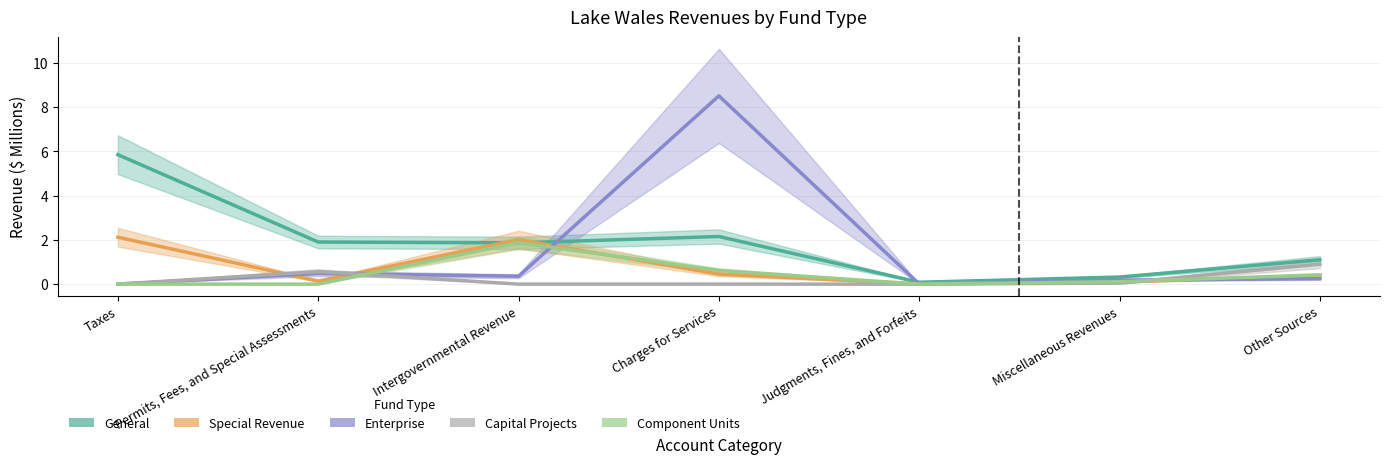

Reading left to right, what are all the values shown in this chart?

General: Taxes=5.8	Permits, Fees, and Special Assessments=1.9	Intergovernmental Revenue=1.9	Charges for Services=2.1	Judgments, Fines, and Forfeits=0.1	Miscellaneous Revenues=0.3	Other Sources=1.1
Special Revenue: Taxes=2.1	Permits, Fees, and Special Assessments=0.1	Intergovernmental Revenue=2.0	Charges for Services=0.5	Judgments, Fines, and Forfeits=0.0	Miscellaneous Revenues=0.1	Other Sources=0.4
Enterprise: Taxes=0.0	Permits, Fees, and Special Assessments=0.5	Intergovernmental Revenue=0.4	Charges for Services=8.5	Judgments, Fines, and Forfeits=0.0	Miscellaneous Revenues=0.2	Other Sources=0.2
Capital Projects: Taxes=0.0	Permits, Fees, and Special Assessments=0.6	Intergovernmental Revenue=0.0	Charges for Services=0.0	Judgments, Fines, and Forfeits=0.0	Miscellaneous Revenues=0.0	Other Sources=0.9
Component Units: Taxes=0.0	Permits, Fees, and Special Assessments=0.0	Intergovernmental Revenue=1.9	Charges for Services=0.6	Judgments, Fines, and Forfeits=0.0	Miscellaneous Revenues=0.1	Other Sources=0.4